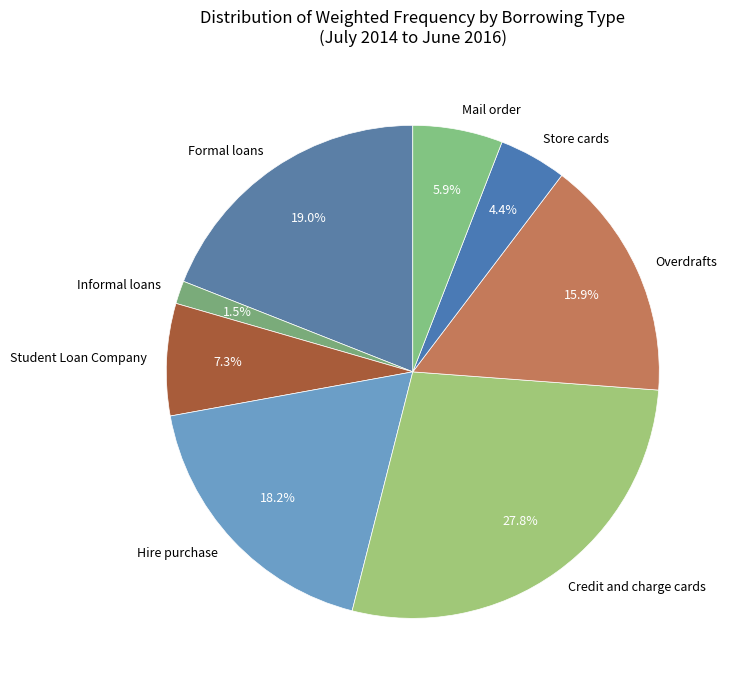

Which category has the biggest portion of the pie?

Credit and charge cards